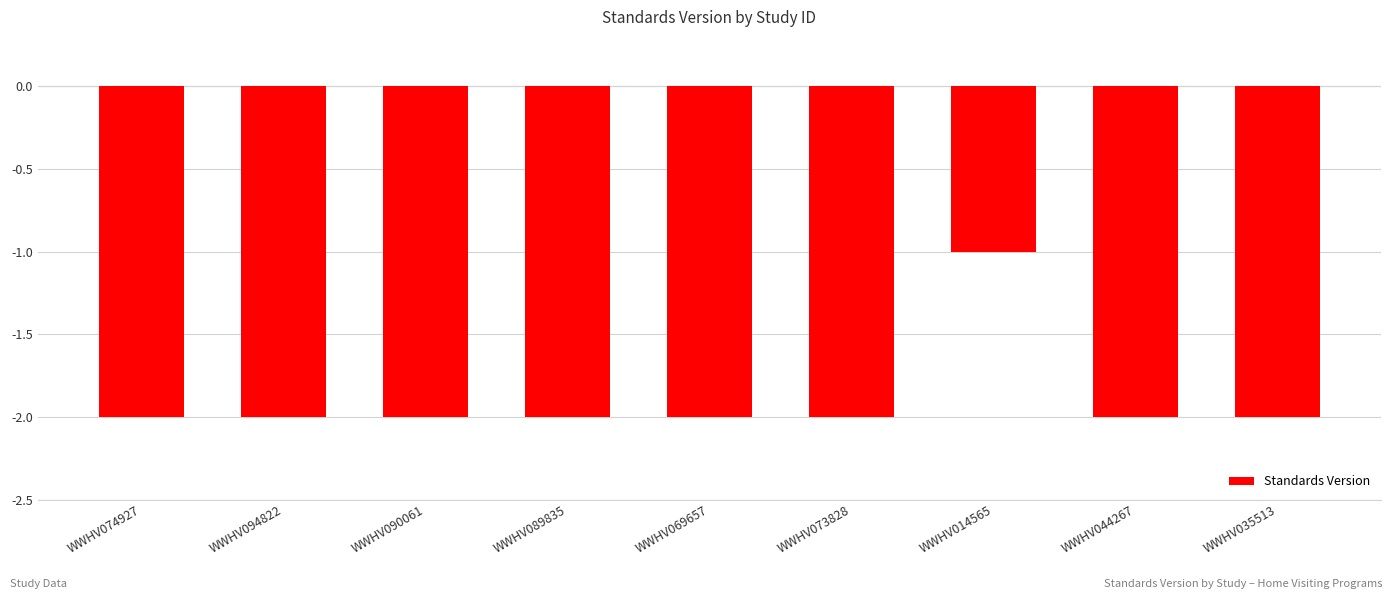

At which category does the chart reach its peak across all series?

WWHV014565